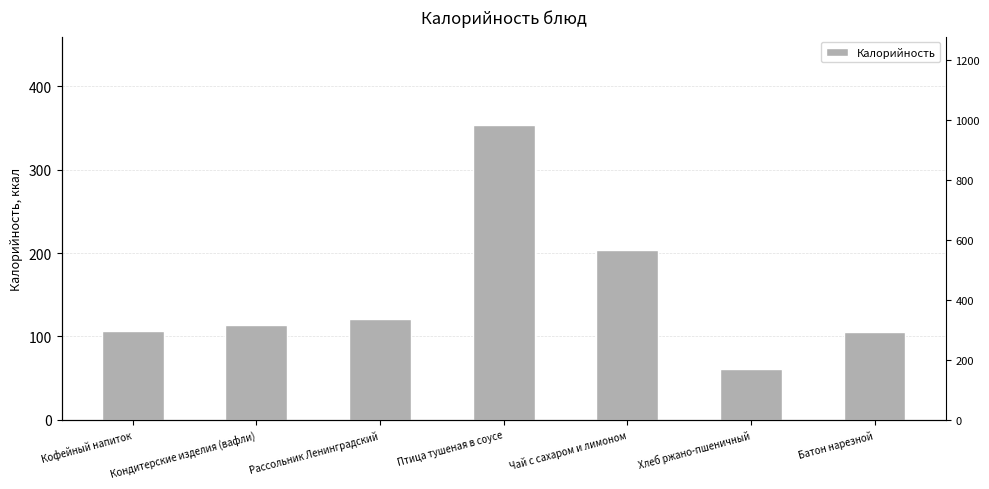

Rank the categories by value from highest to lowest.

Птица тушеная в соусе, Чай с сахаром и лимоном, Рассольник Ленинградский, Кондитерские изделия (вафли), Кофейный напиток, Батон нарезной, Хлеб ржано-пшеничный